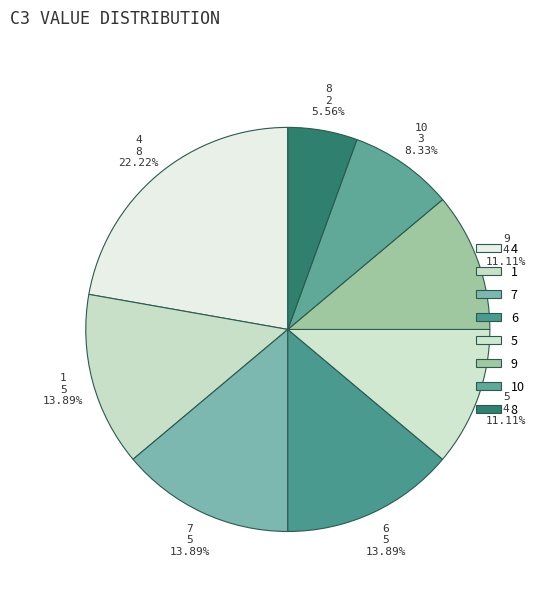

To the nearest percent, what is the combined percentage of 10 and 7?

22%